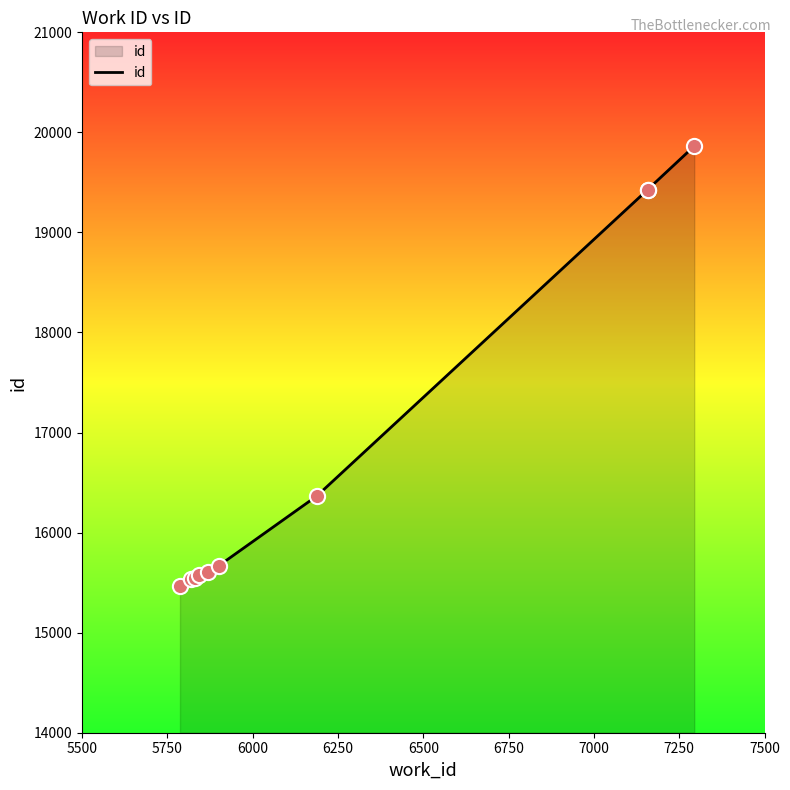

What is the ratio of the value at 6250 to the value at 7250?

0.8